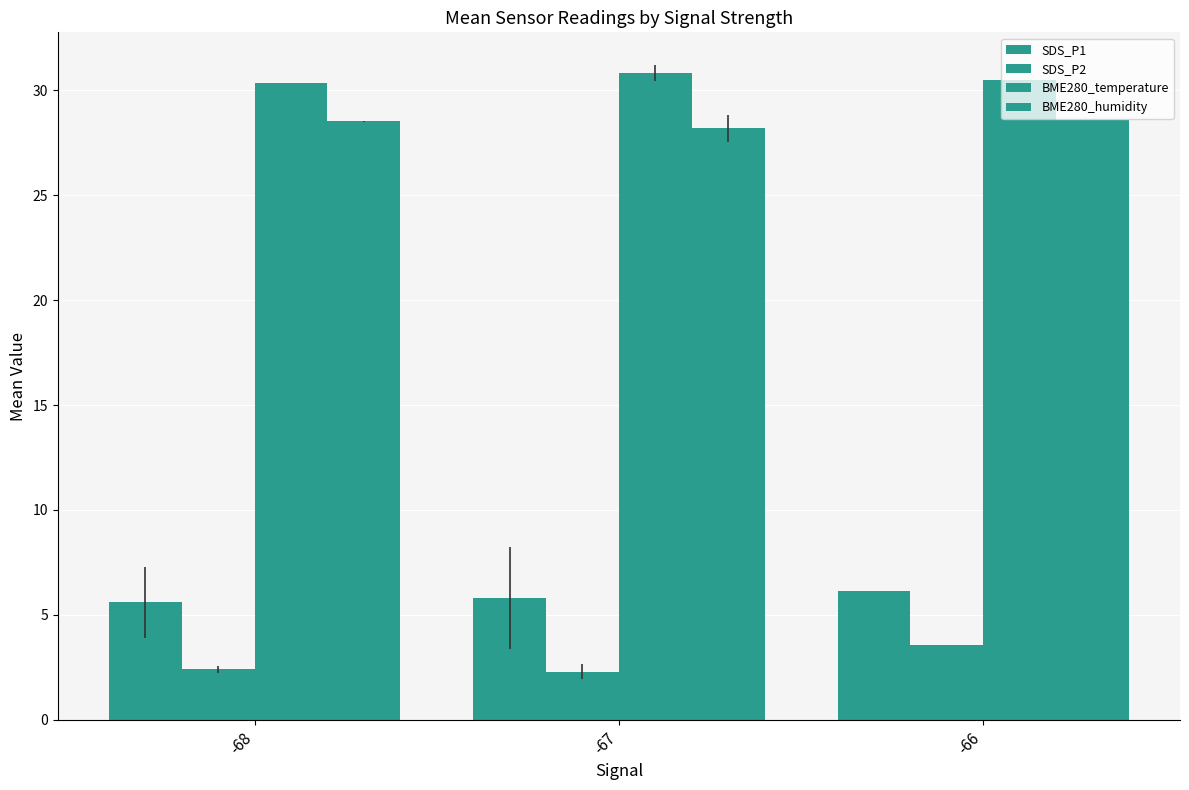

At how many categories does at least one series exceed 21?

3